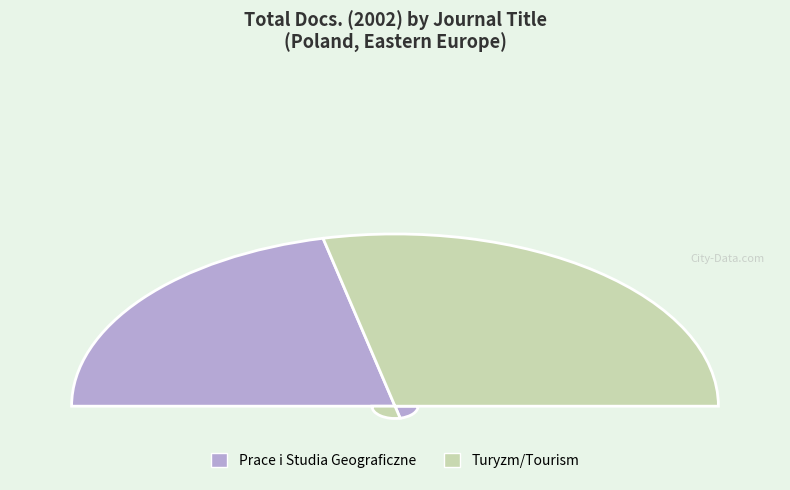

Which slice is the smallest?

Prace i Studia Geograficzne